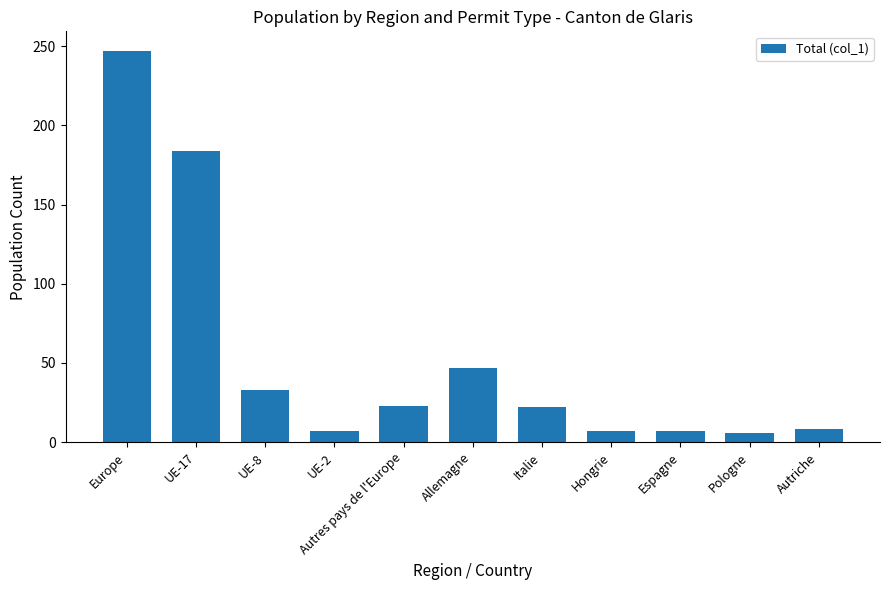

Is it true that the value at Hongrie is 7?

True